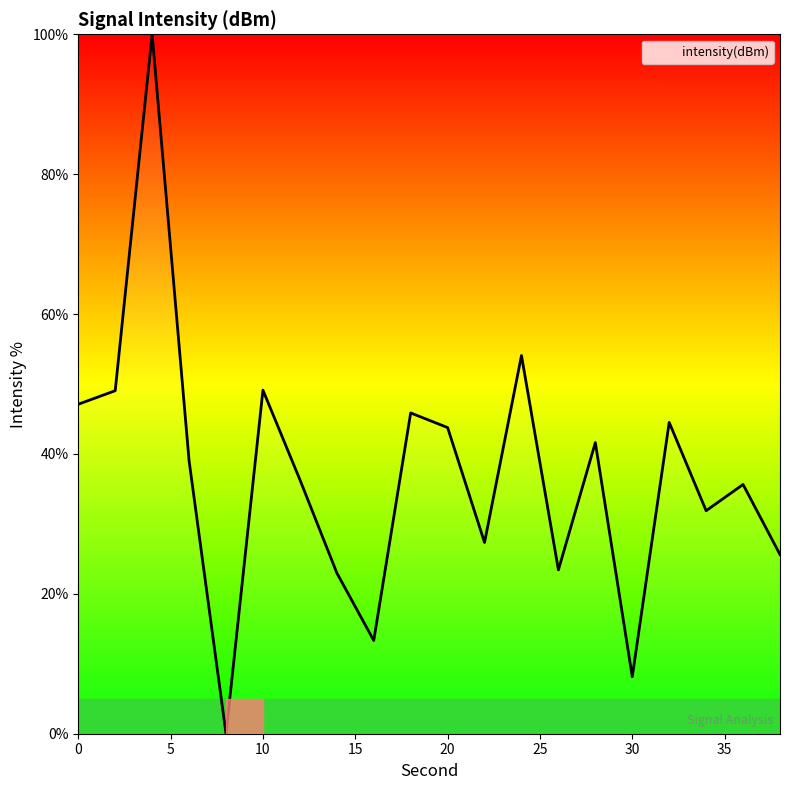

Does the chart display data point markers on the line(s)?

No